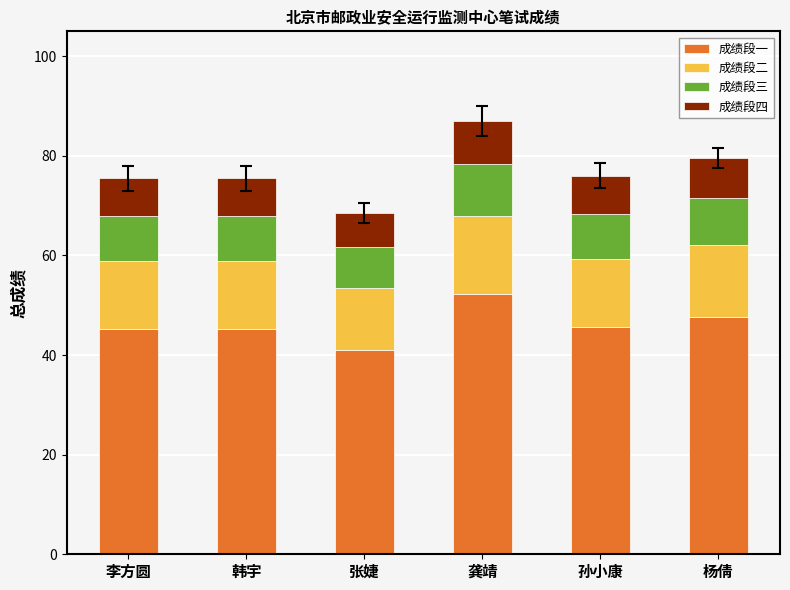

What is the difference between the 成绩段一 values at 杨倩 and 韩宇?

2.4